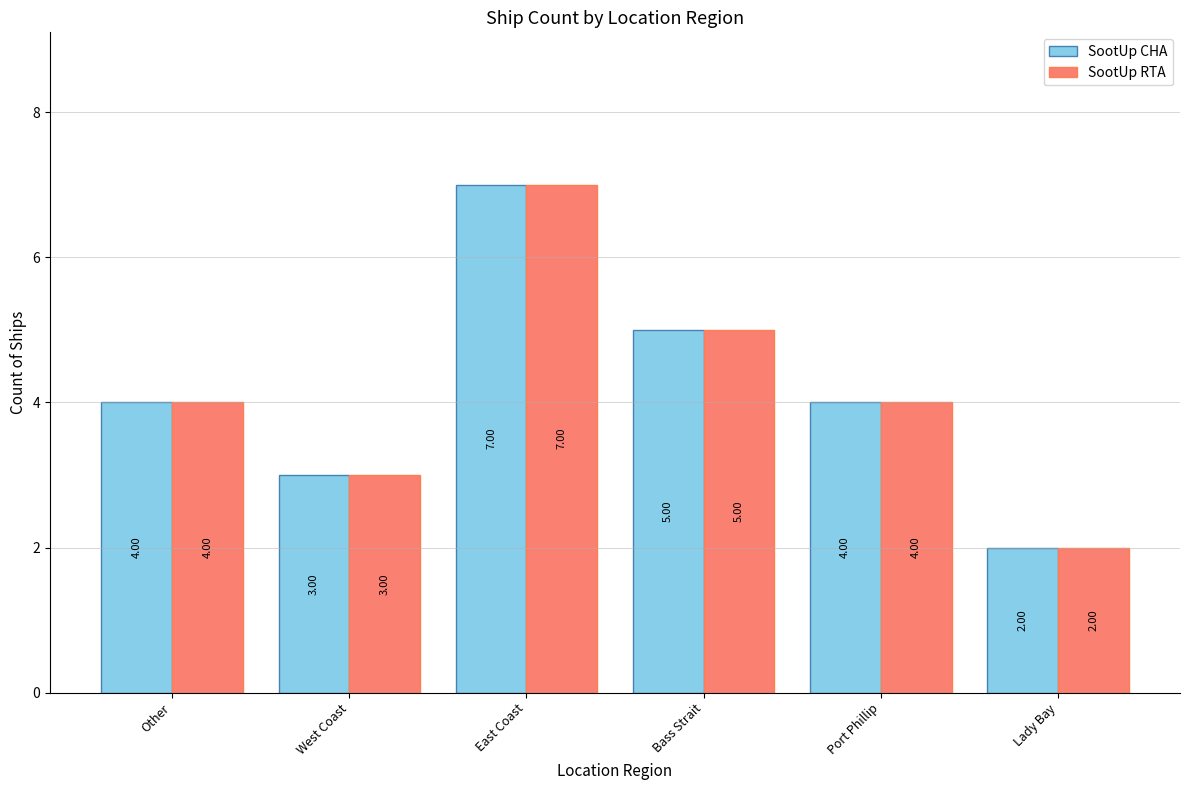

What is the sum of the SootUp RTA values at West Coast and Other?

7